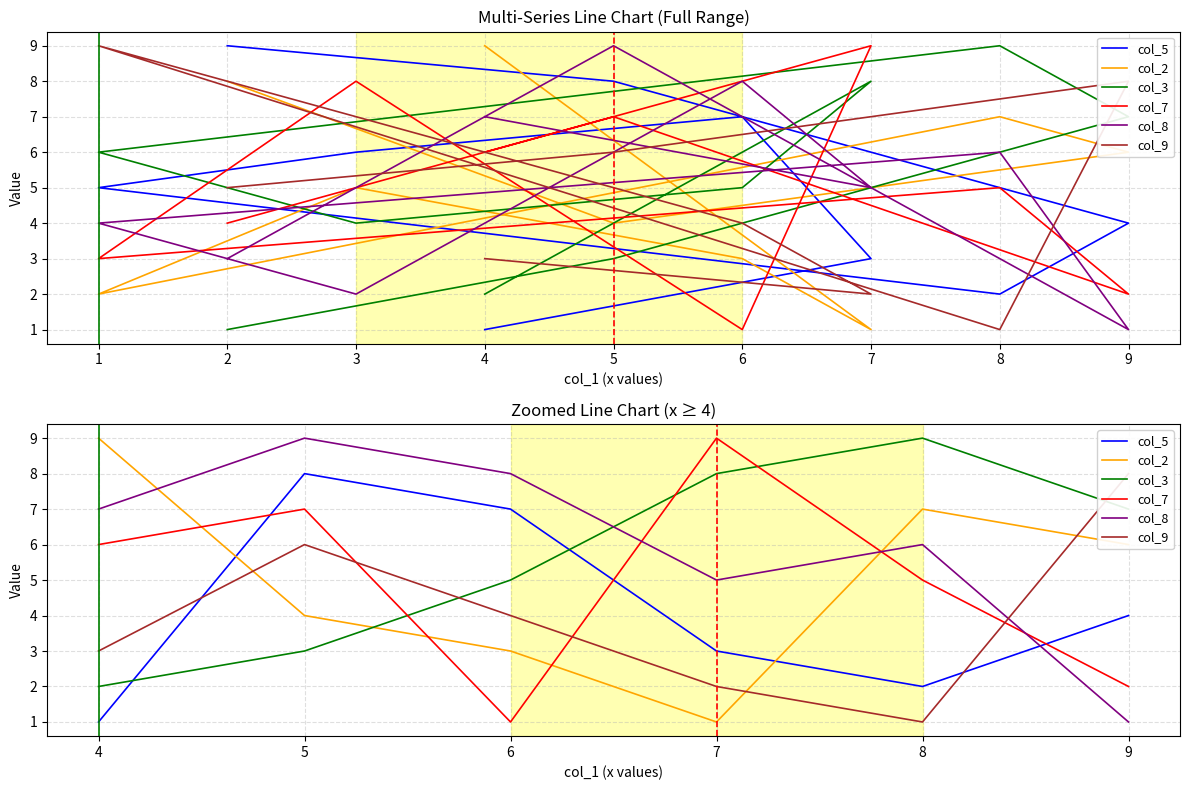

Which series has the largest range (max minus min)?

col_2